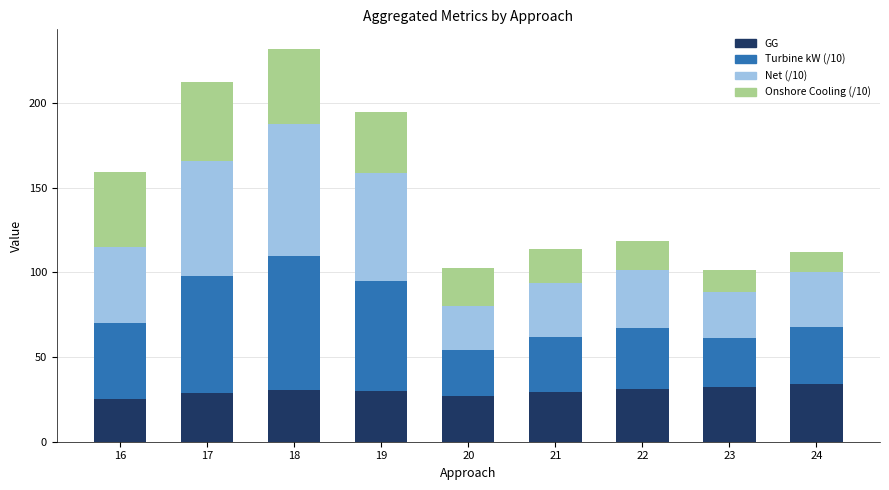

What is the average value of the GG series?

29.7